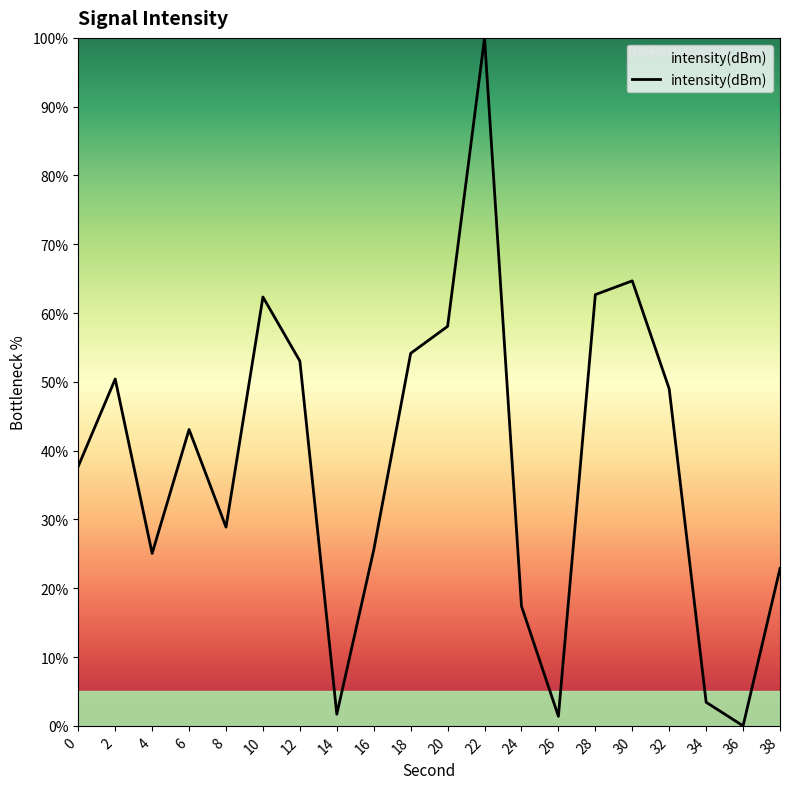

Is it true that the value at 12 is 53.0?

True